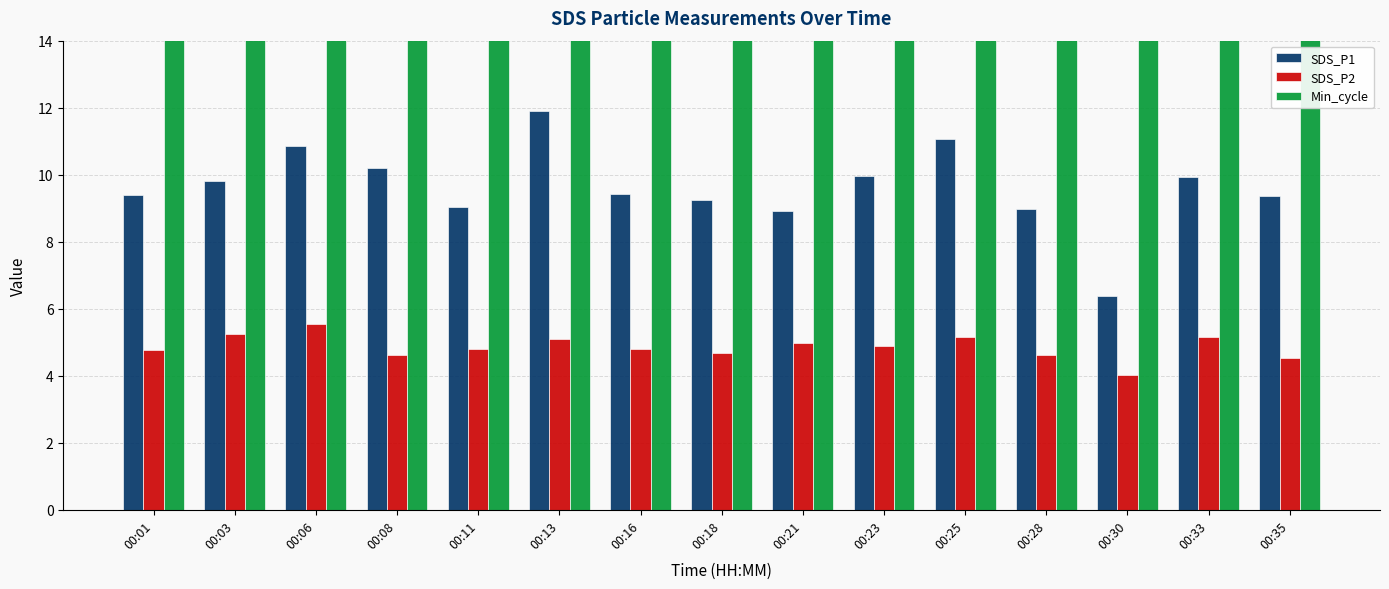

What is the approximate value of Min_cycle at 00:03?

28.0